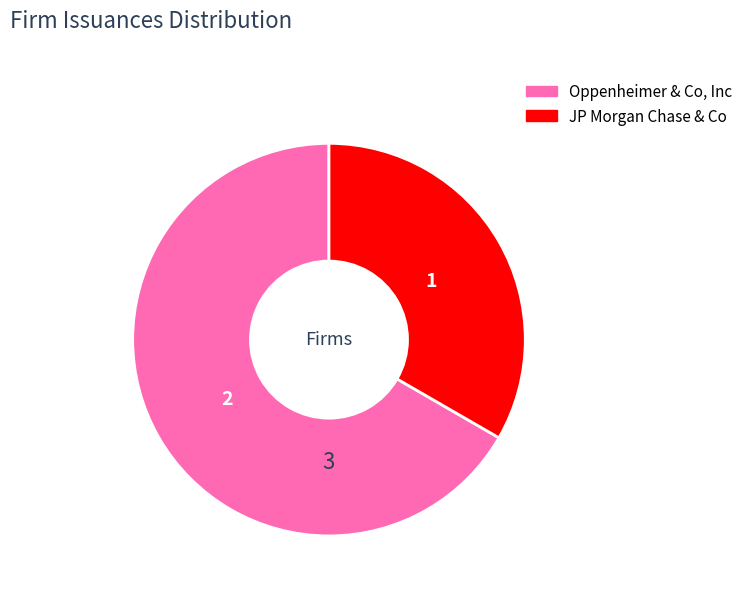

Is the sum of JP Morgan Chase & Co and Oppenheimer & Co, Inc greater than half?

Yes